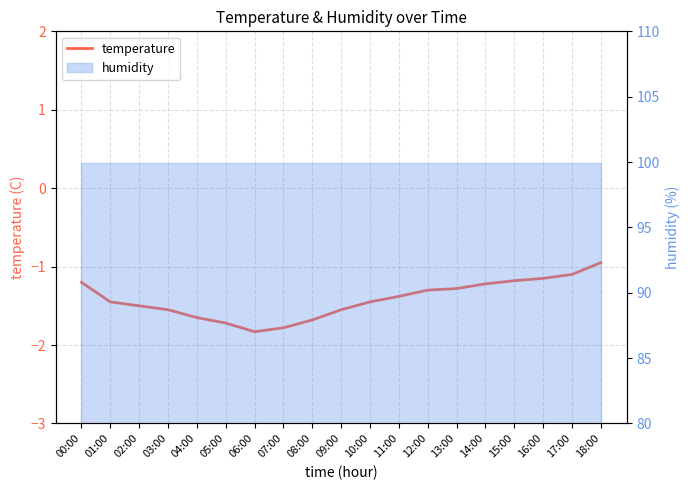

Read the value at 03:00.

-1.6